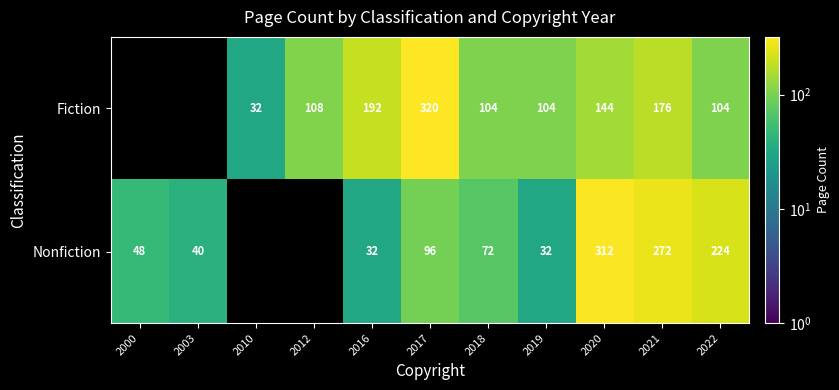

At 2022, list the series in order from smallest to largest.

Fiction, Nonfiction